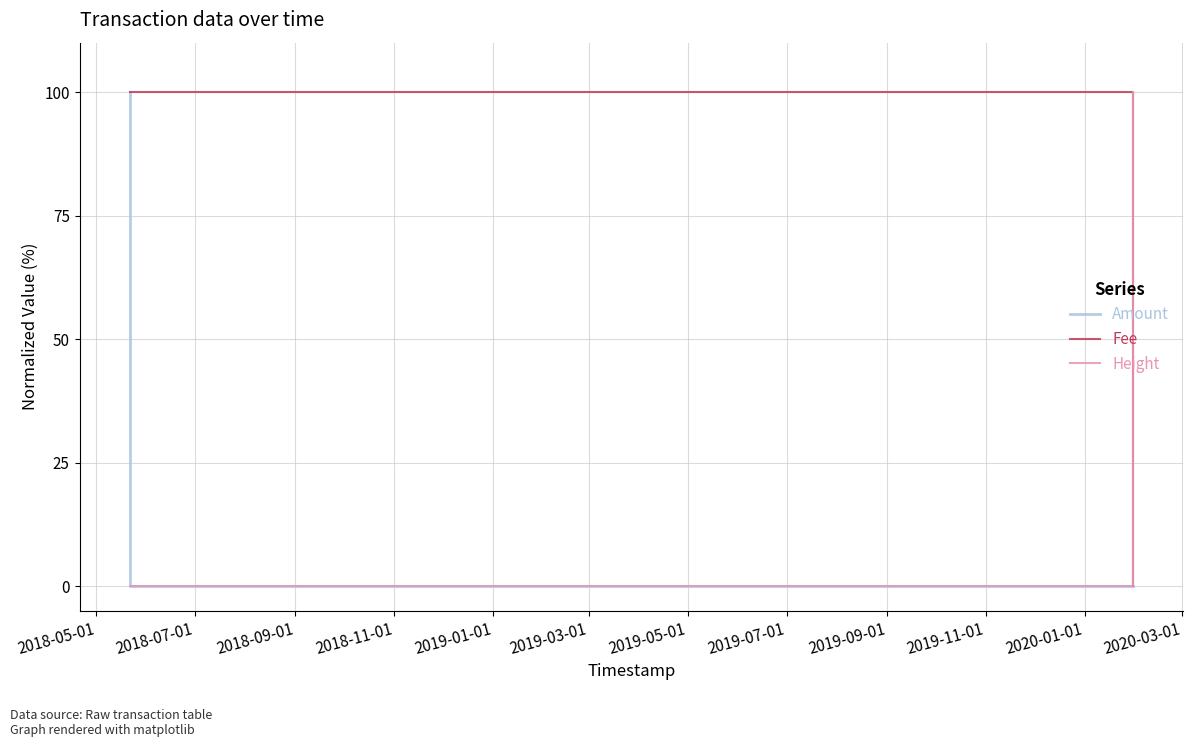

What is the maximum value shown in the chart?

100.0